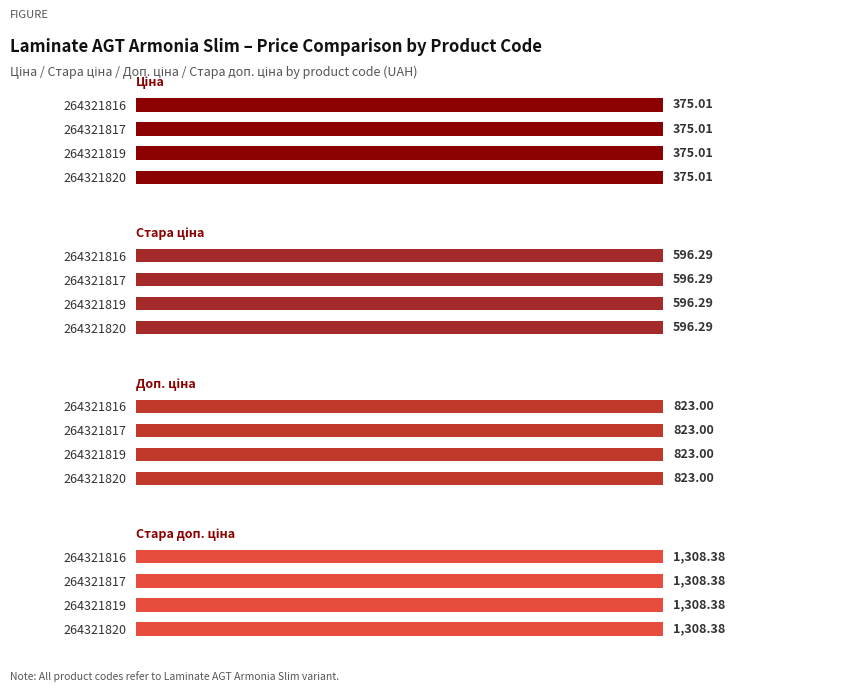

What is the value of the Стара доп. ціна bar at the 3rd from the left?

1308.4